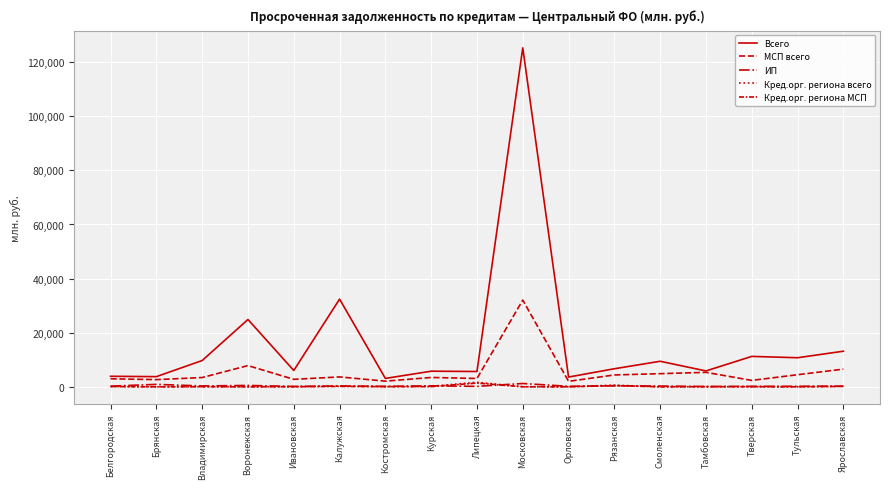

How many interior local valleys does the ИП series have?

6